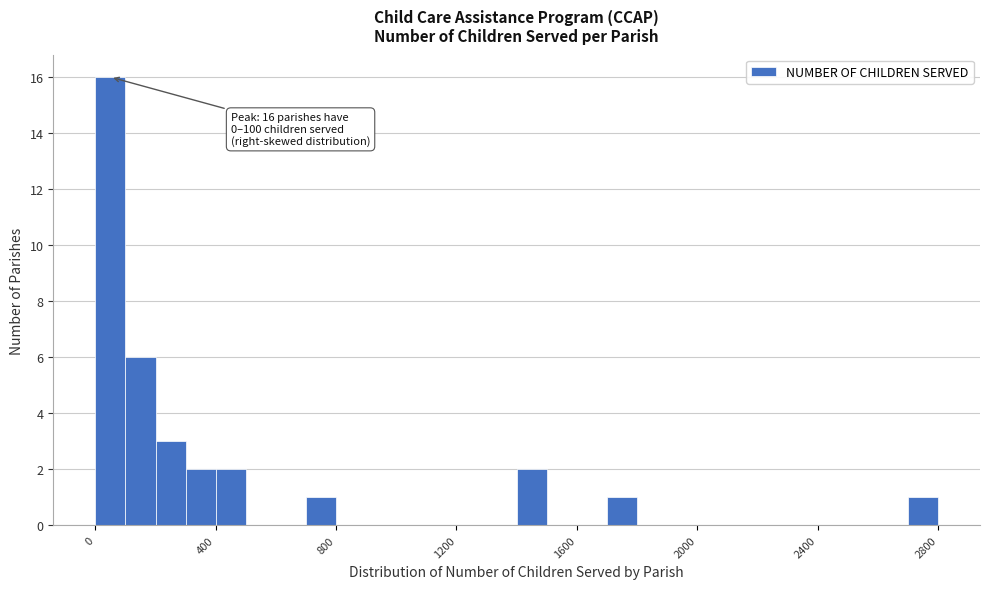

Read against the x-axis, roughly where is the centre of the tallest bar?

50